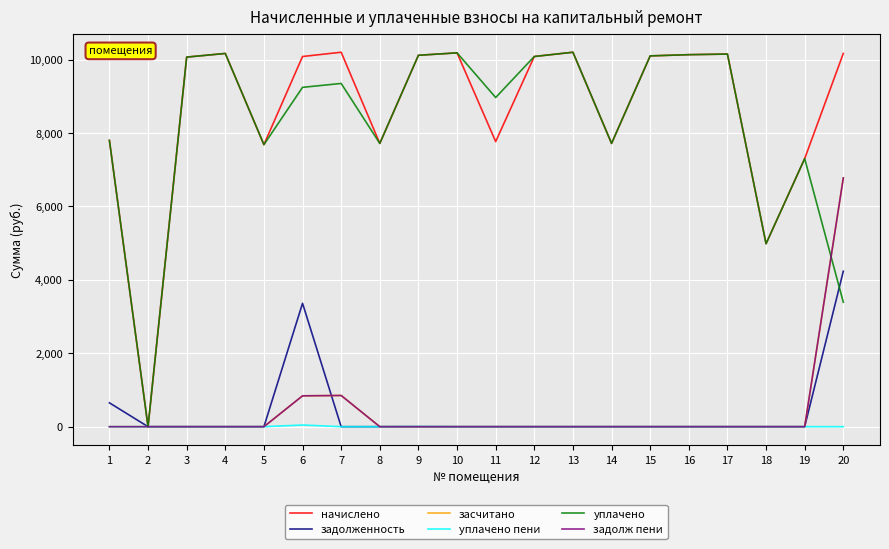

What is the value of the уплачено point at the 10th from the left?

10184.4